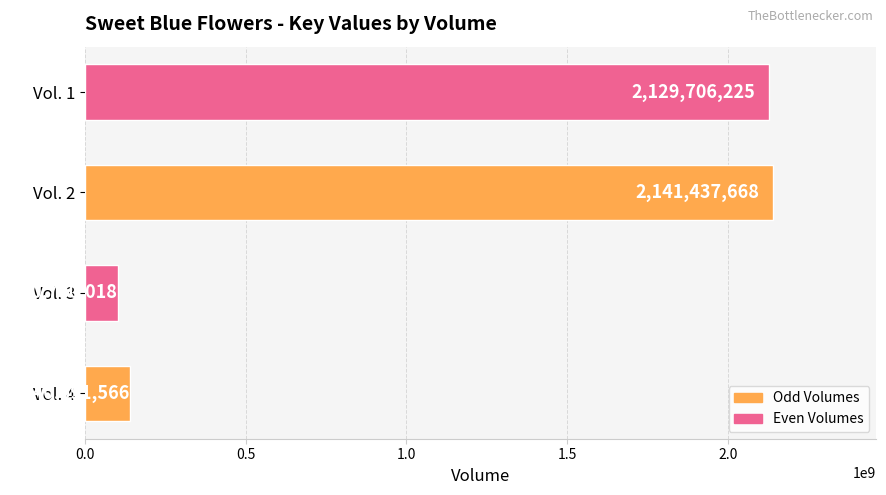

What is the change in value from Vol. 3 to Vol. 2?

+2040707650